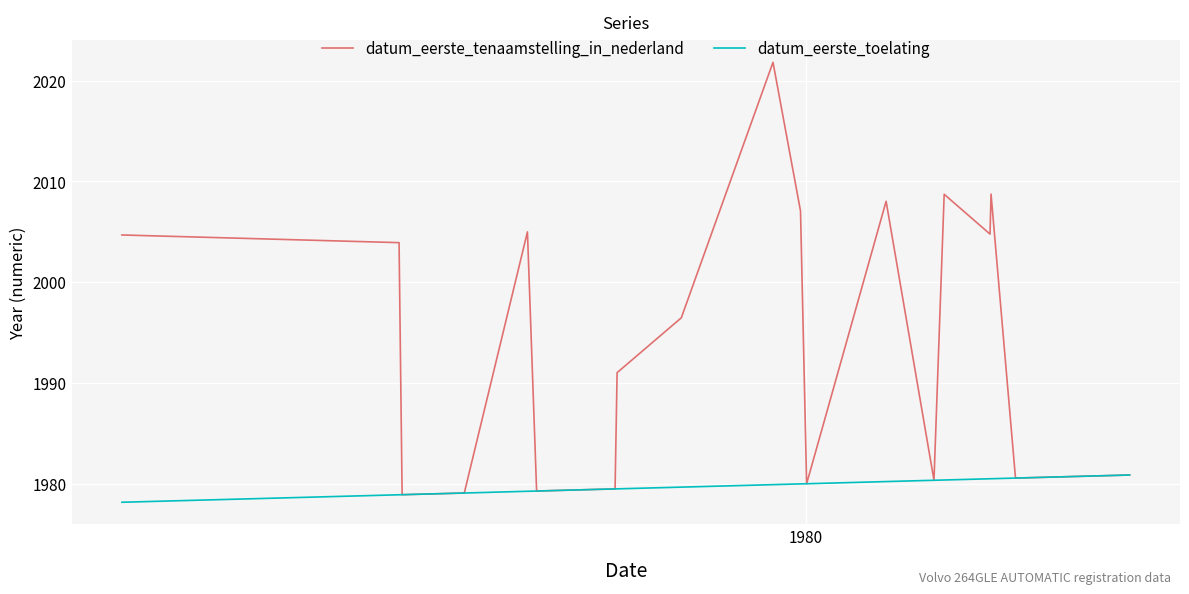

Which series has the largest total across all categories?

datum_eerste_tenaamstelling_in_nederland